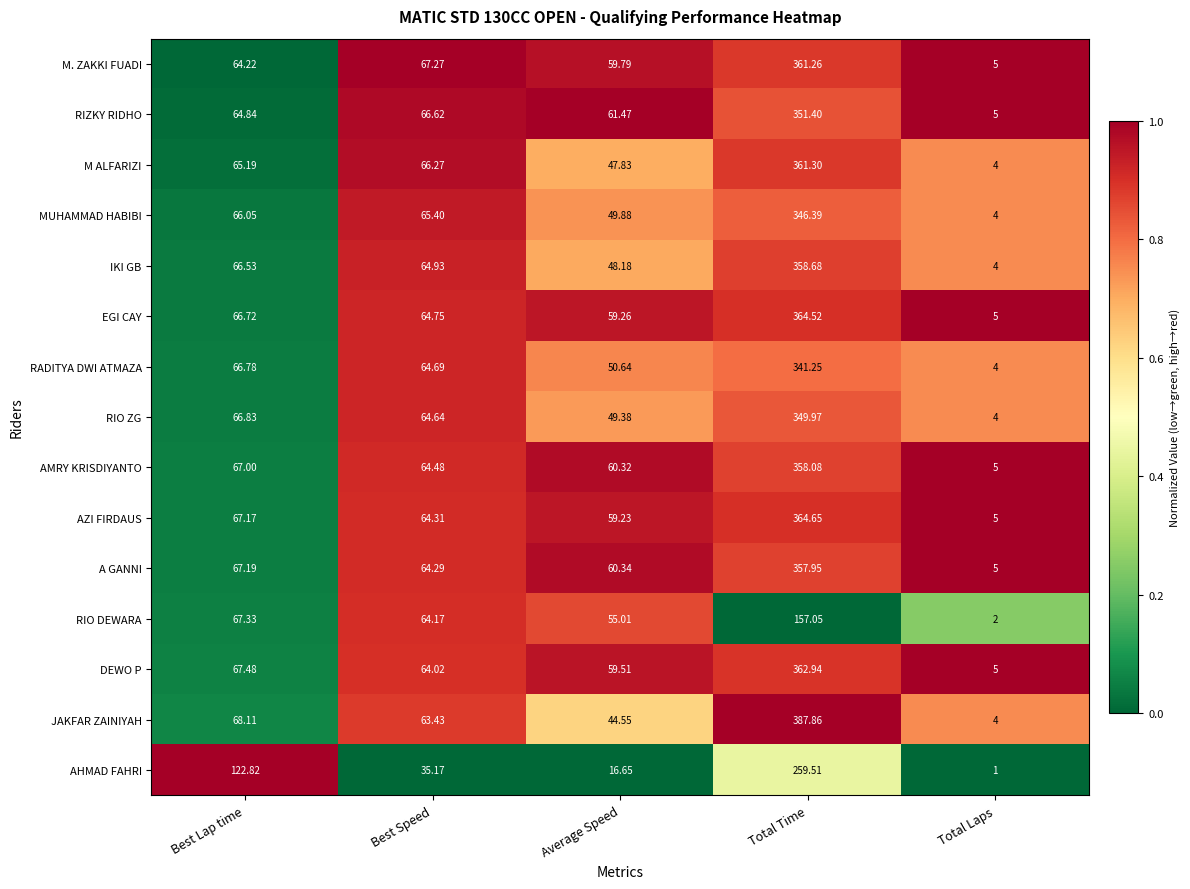

Which category has the lowest value across all series?

Total Laps